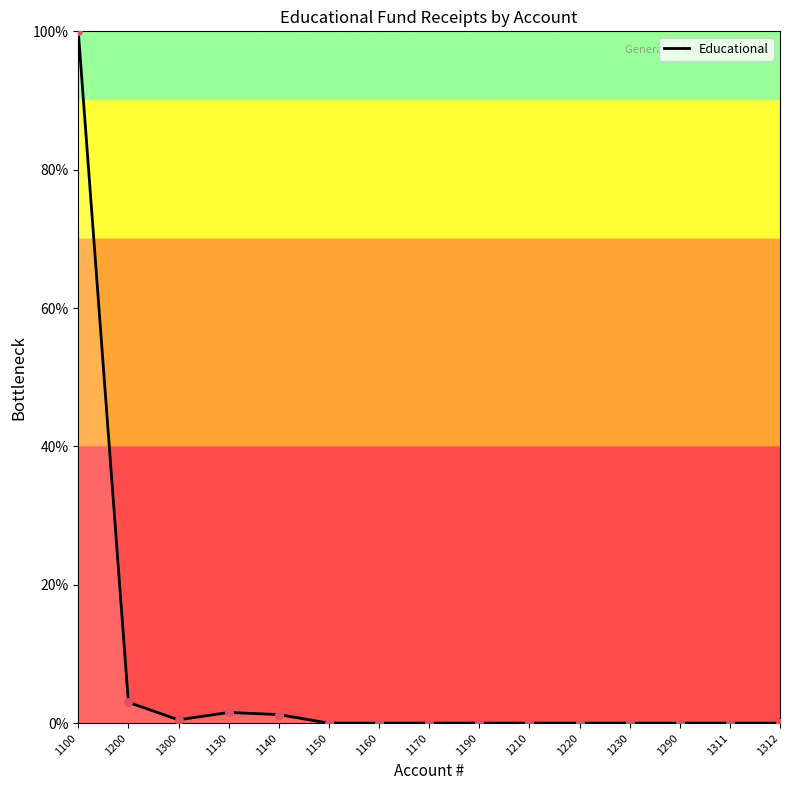

What is the change in value from 1300 to 1311?

-0.5